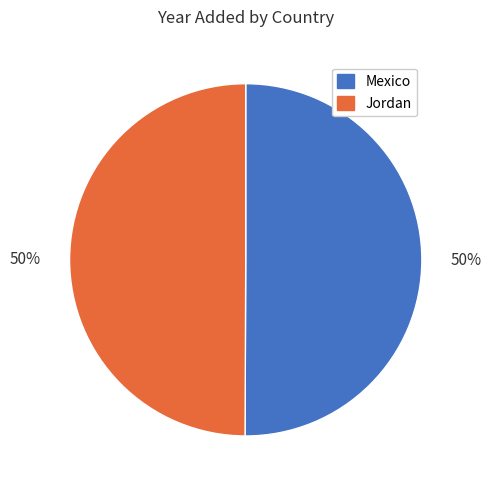

How many segments does this pie chart have?

2